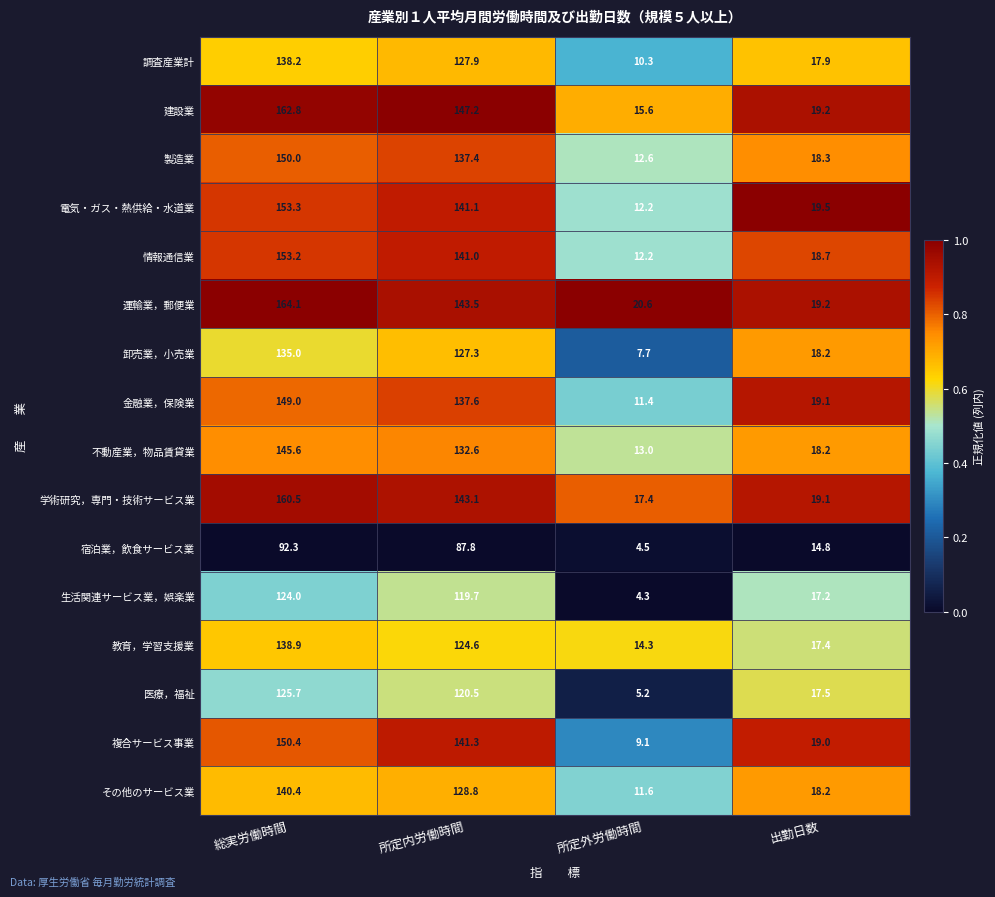

What is the spread (max minus min) of values at 所定内労働時間?

59.4